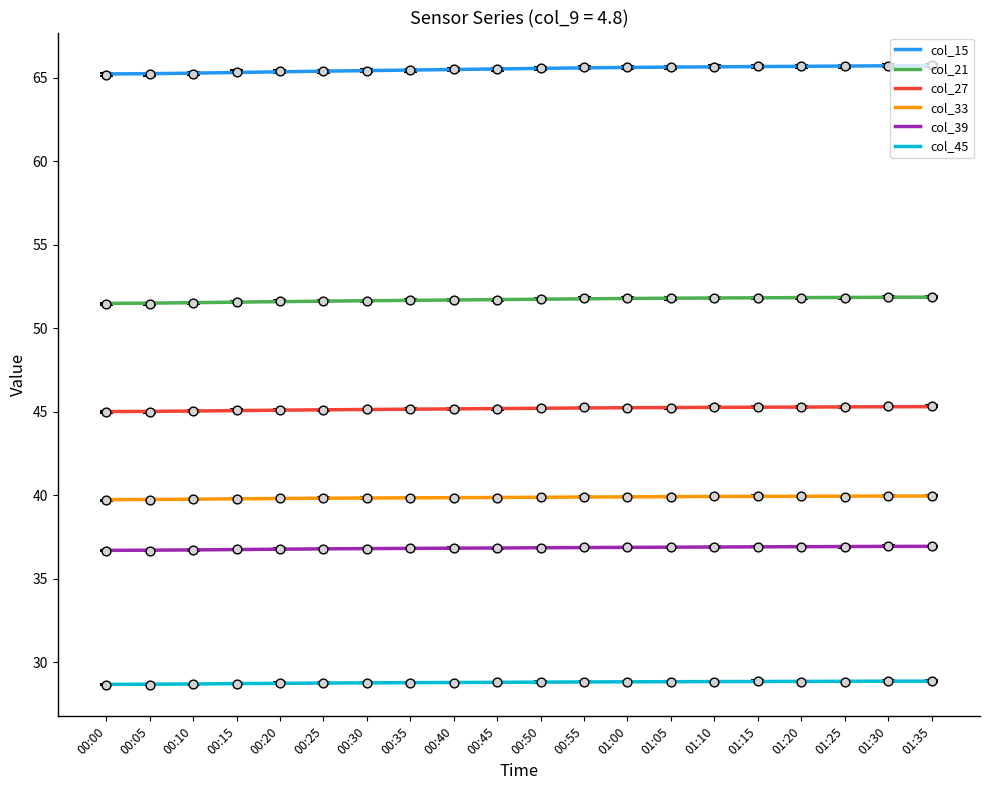

Which series reaches the minimum Y coordinate?

col_45